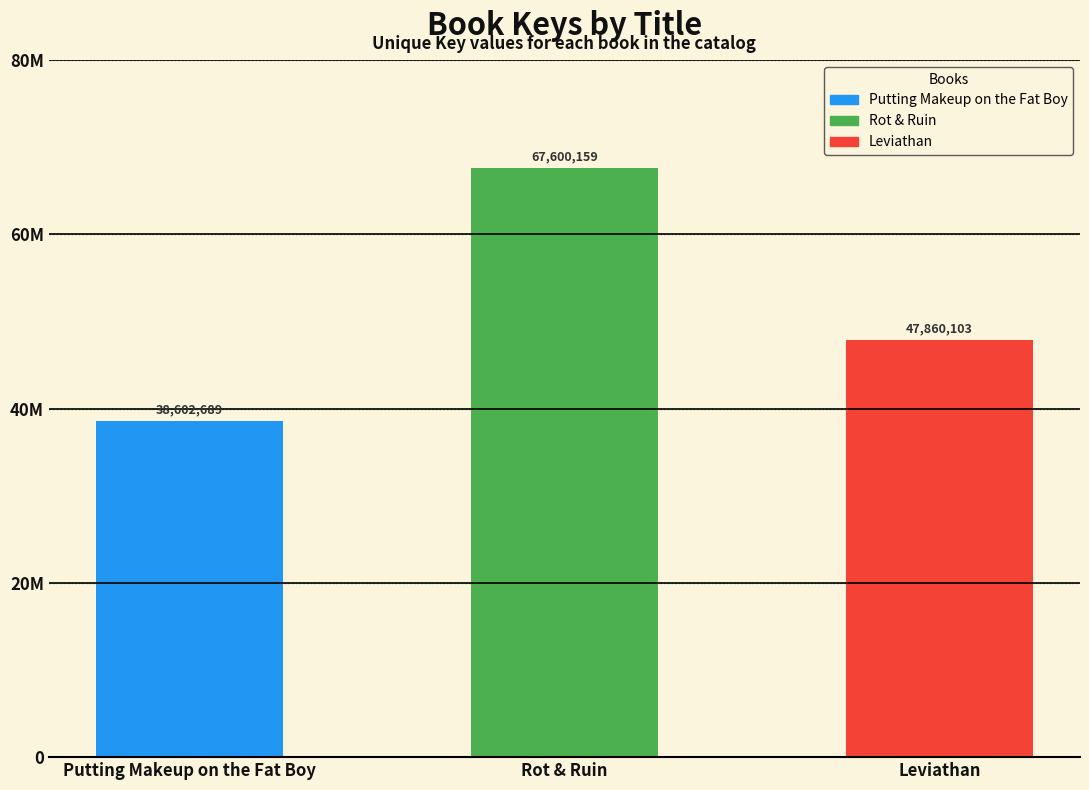

Which label corresponds to the largest value in the chart?

Rot & Ruin